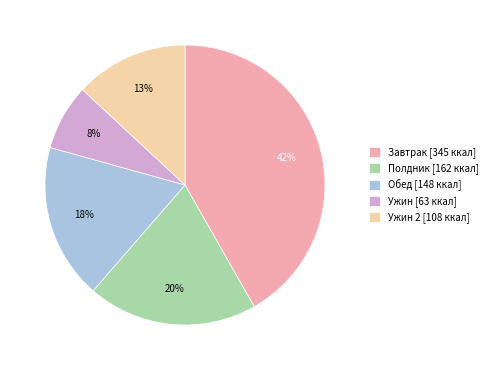

What is the largest slice in the pie chart?

Завтрак [345 ккал]